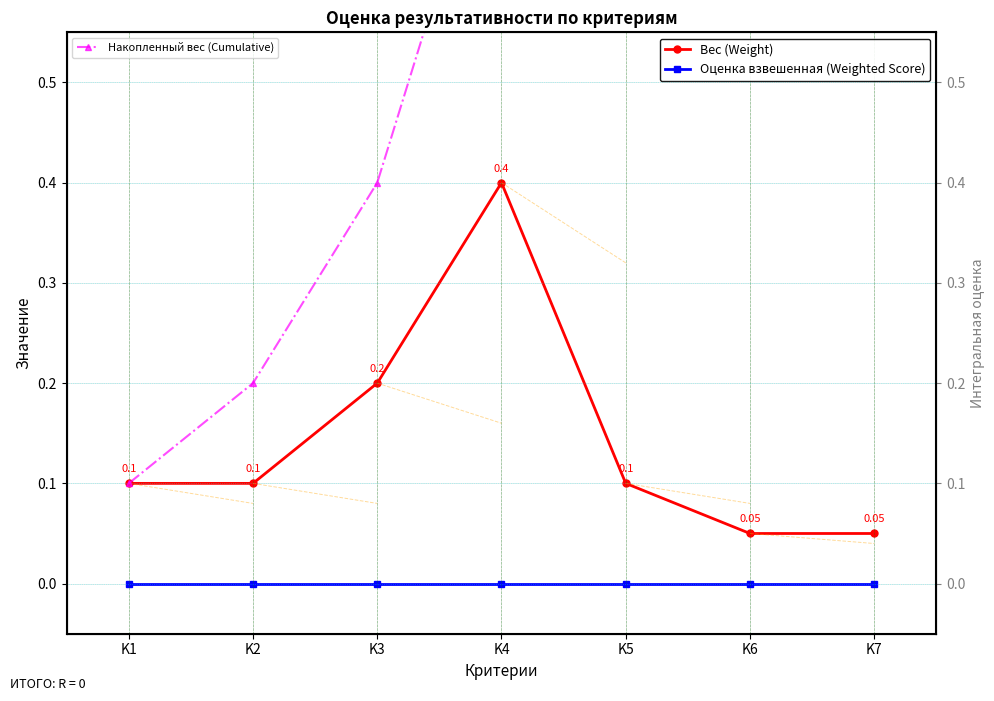

At which label does Накопленный вес (Cumulative) reach its peak?

K7